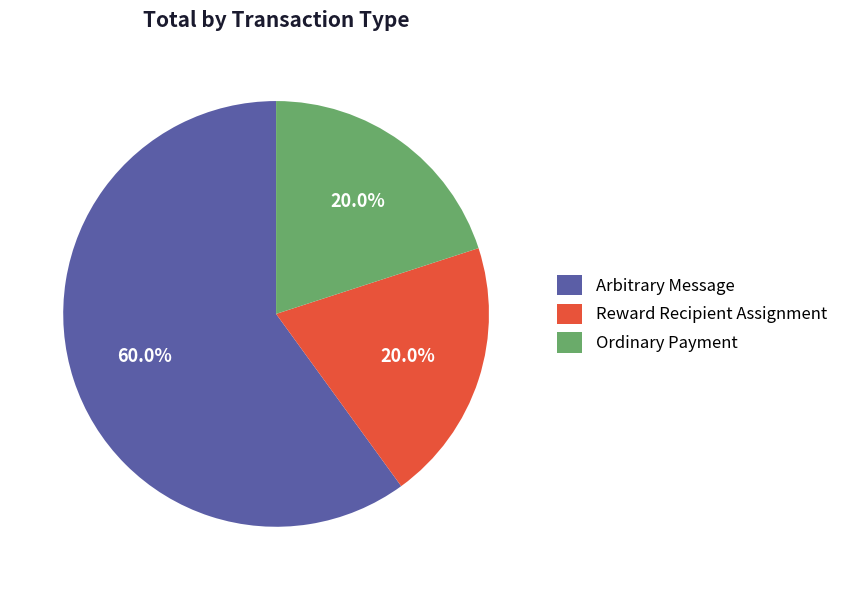

Which category accounts for the majority?

Arbitrary Message